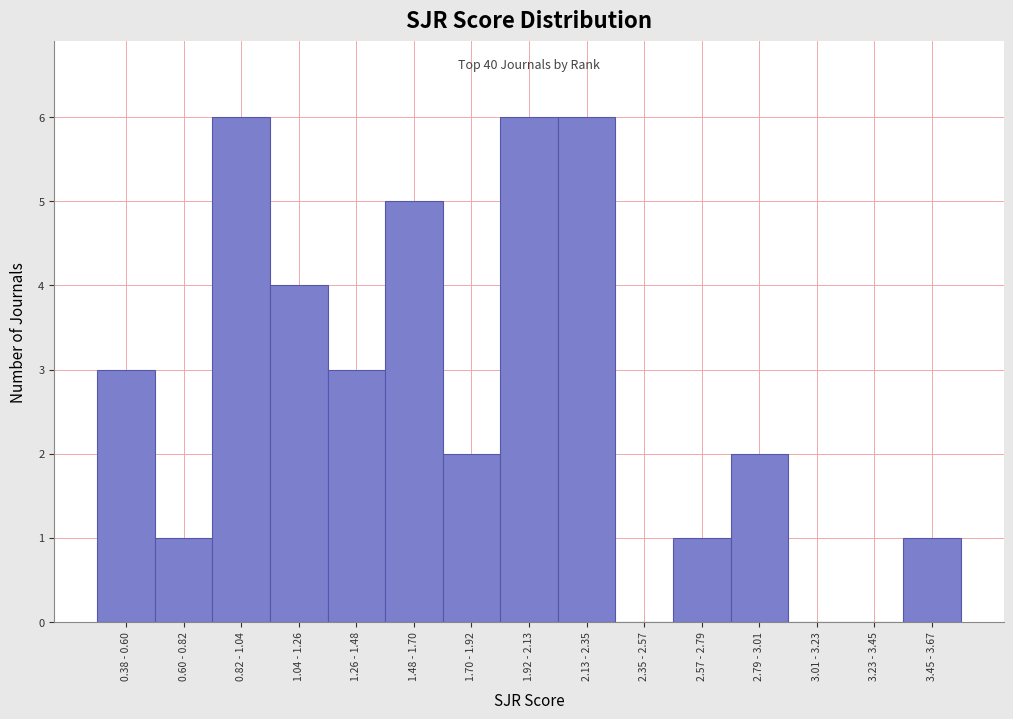

Reading left to right, list all the values displayed in this chart.

0.38 - 0.60=3	0.60 - 0.82=1	0.82 - 1.04=6	1.04 - 1.26=4	1.26 - 1.48=3	1.48 - 1.70=5	1.70 - 1.92=2	1.92 - 2.13=6	2.13 - 2.35=6	2.35 - 2.57=0	2.57 - 2.79=1	2.79 - 3.01=2	3.01 - 3.23=0	3.23 - 3.45=0	3.45 - 3.67=1